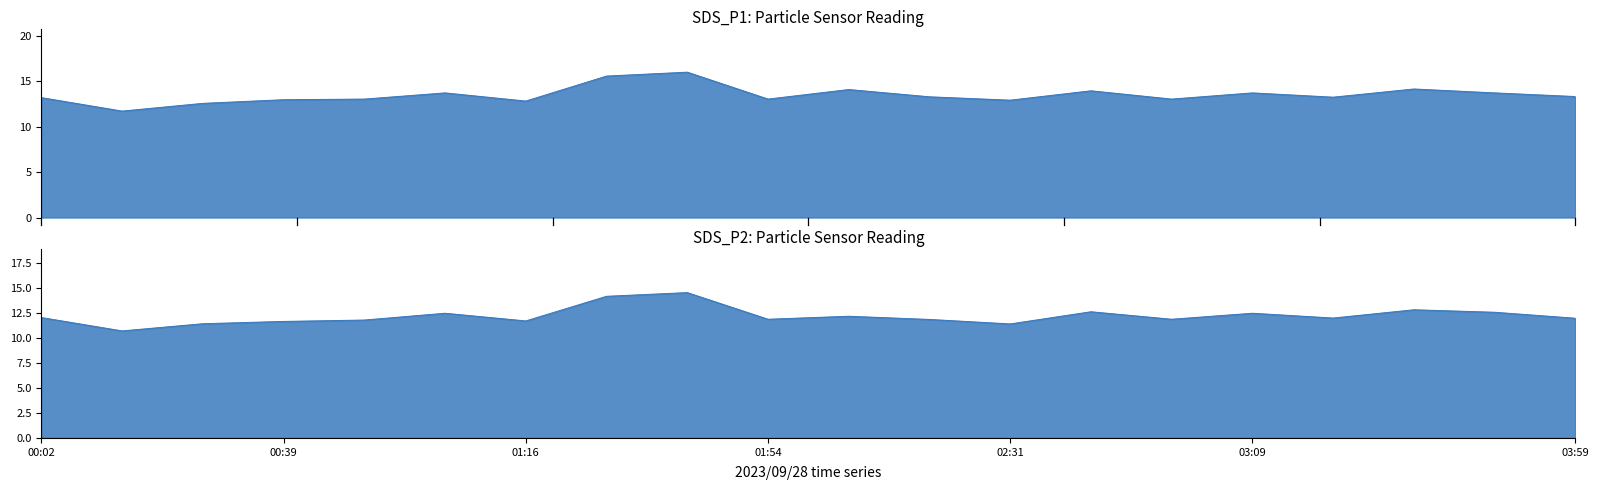

What are all the series names shown in the legend?

SDS_P1, SDS_P2